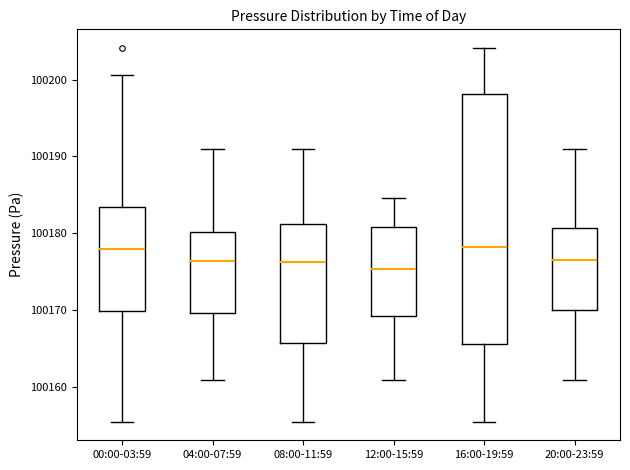

Reading left to right, read every box against the y-axis: the position of its median line, the range the box covers, and the ends of its whiskers. The values are not printed on the chart, so give them approximately, as read against the axis.

00:00-03:59: median 100178, box 100170 to 100183, whiskers 100155 to 100201
04:00-07:59: median 100176, box 100170 to 100180, whiskers 100161 to 100191
08:00-11:59: median 100176, box 100166 to 100181, whiskers 100155 to 100191
12:00-15:59: median 100175, box 100169 to 100181, whiskers 100161 to 100185
16:00-19:59: median 100178, box 100166 to 100198, whiskers 100155 to 100204
20:00-23:59: median 100177, box 100170 to 100181, whiskers 100161 to 100191